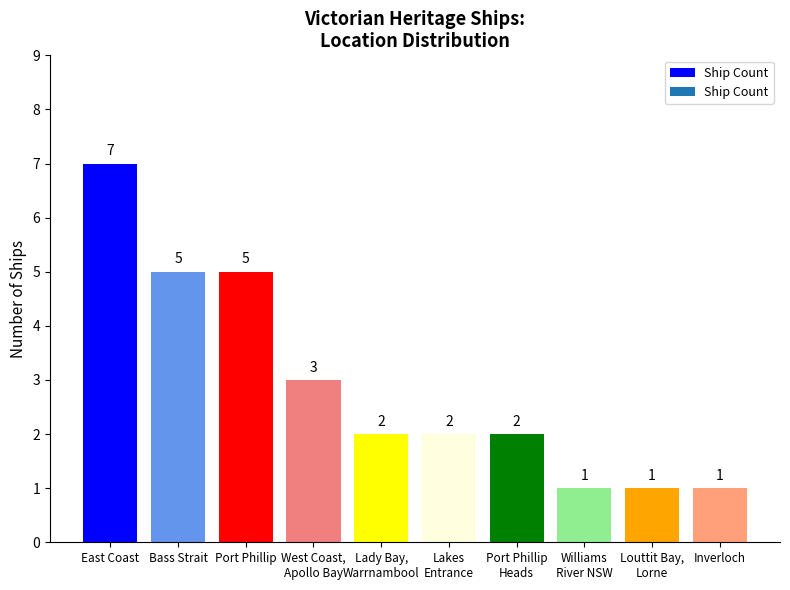

What is the sum of all values?

29